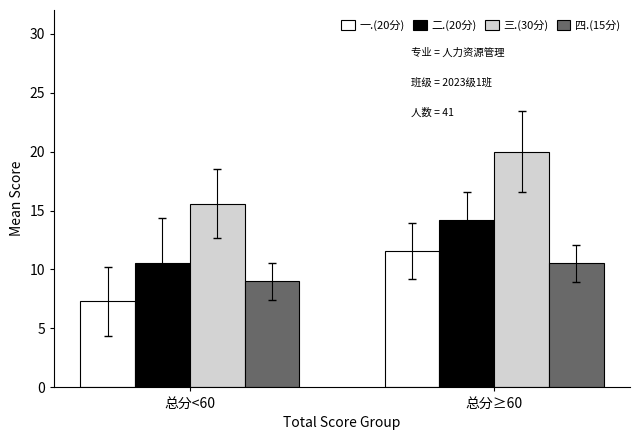

At which label does 一.(20分) first exceed 11?

总分≥60